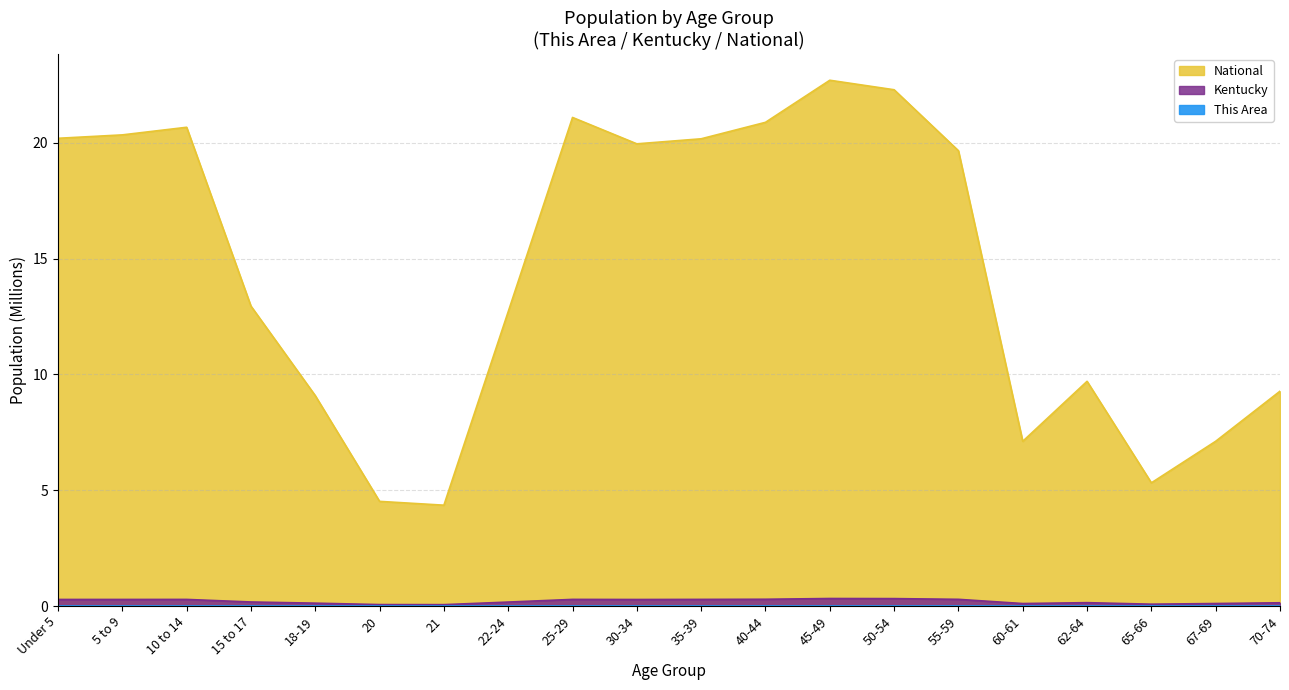

True or false: Kentucky and National intersect in this chart.

False